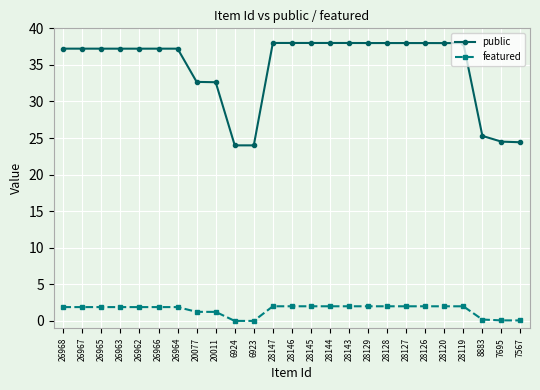

What is the difference between the maximum and second lowest values in the public series?

14.0